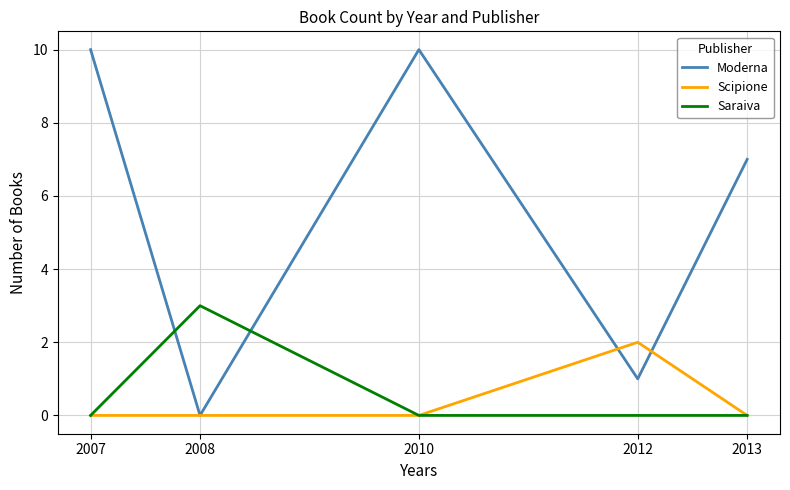

What is the difference between the highest and lowest values at 2010?

10